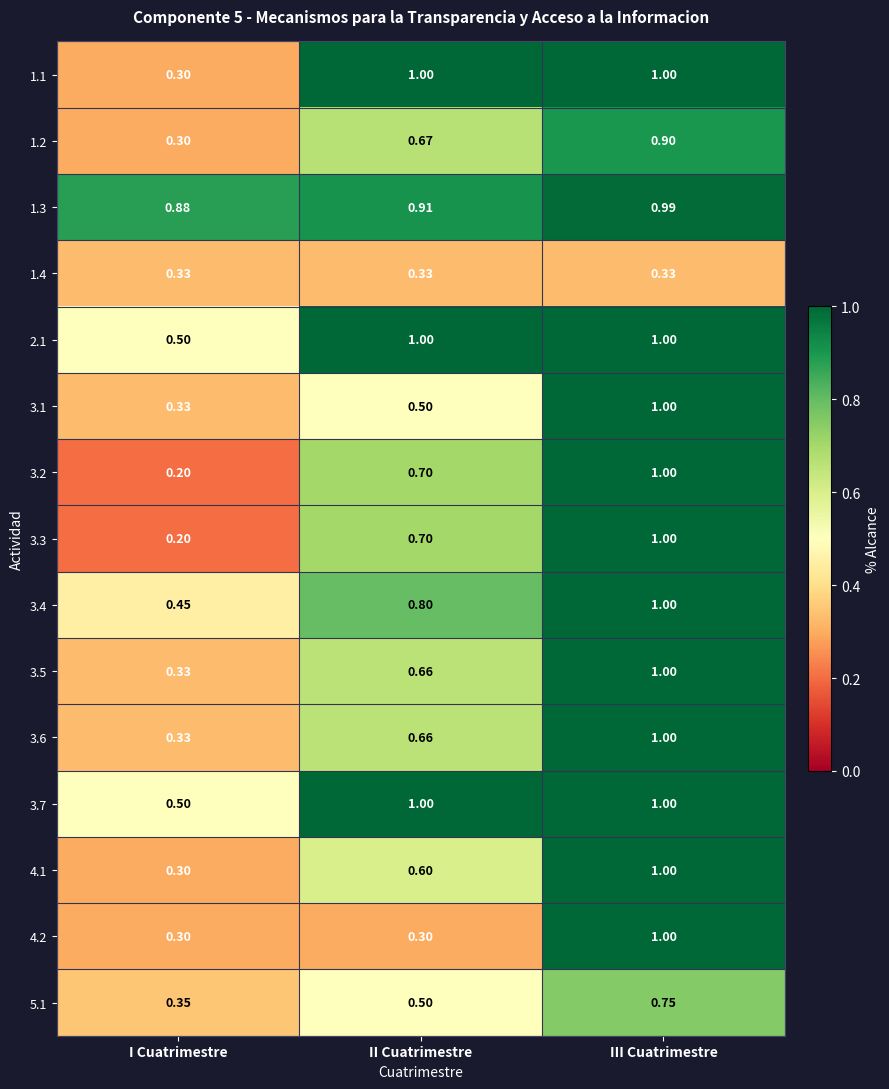

Where is 2.1 nearest to the value 0?

I Cuatrimestre